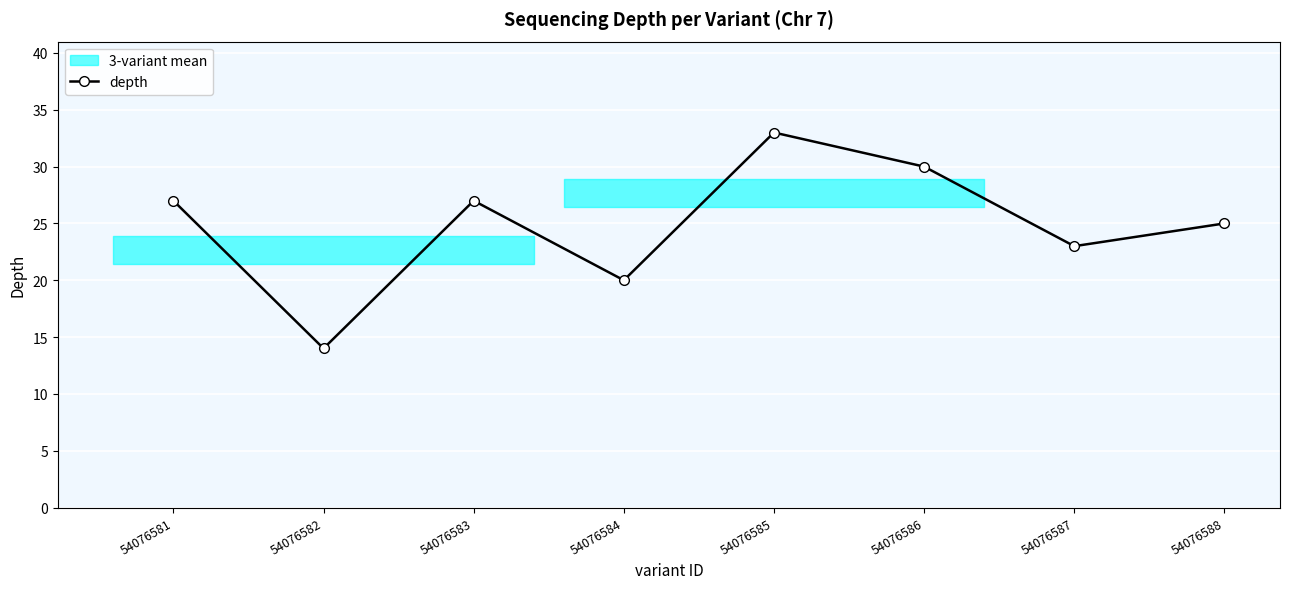

True or false: there are more than 0 points higher than both neighbors.

True